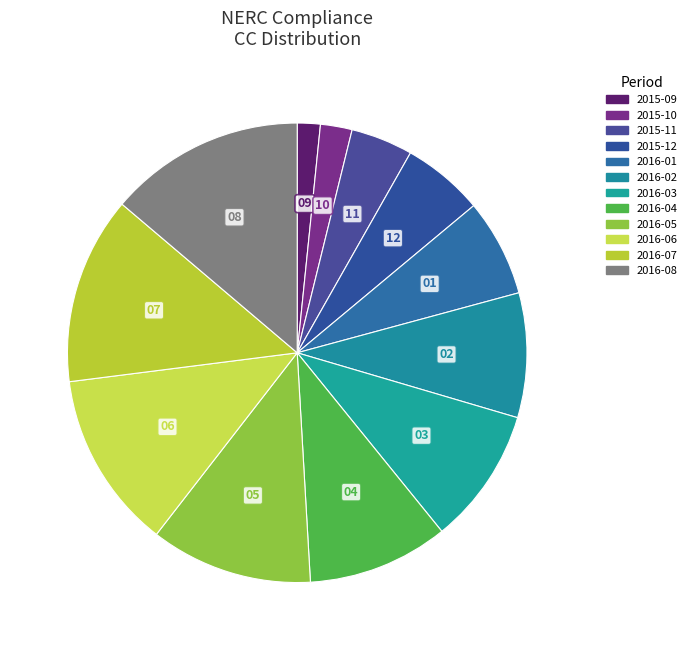

How many segments does this pie chart have?

12